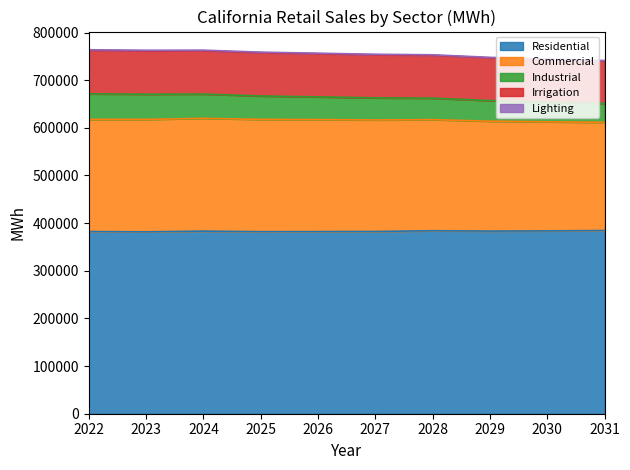

True or false: Irrigation has a value of 297094.2 at 2027.

False